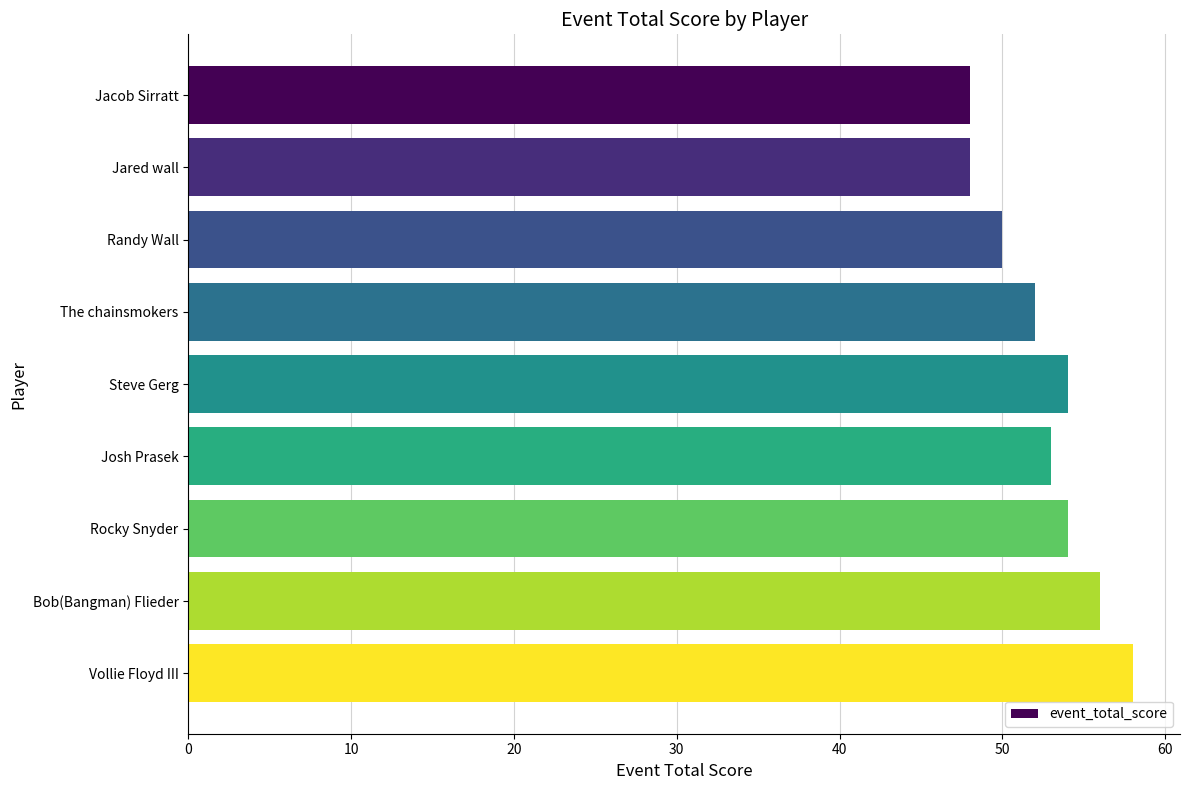

What is the label of the 7th bar from the bottom?

Randy Wall